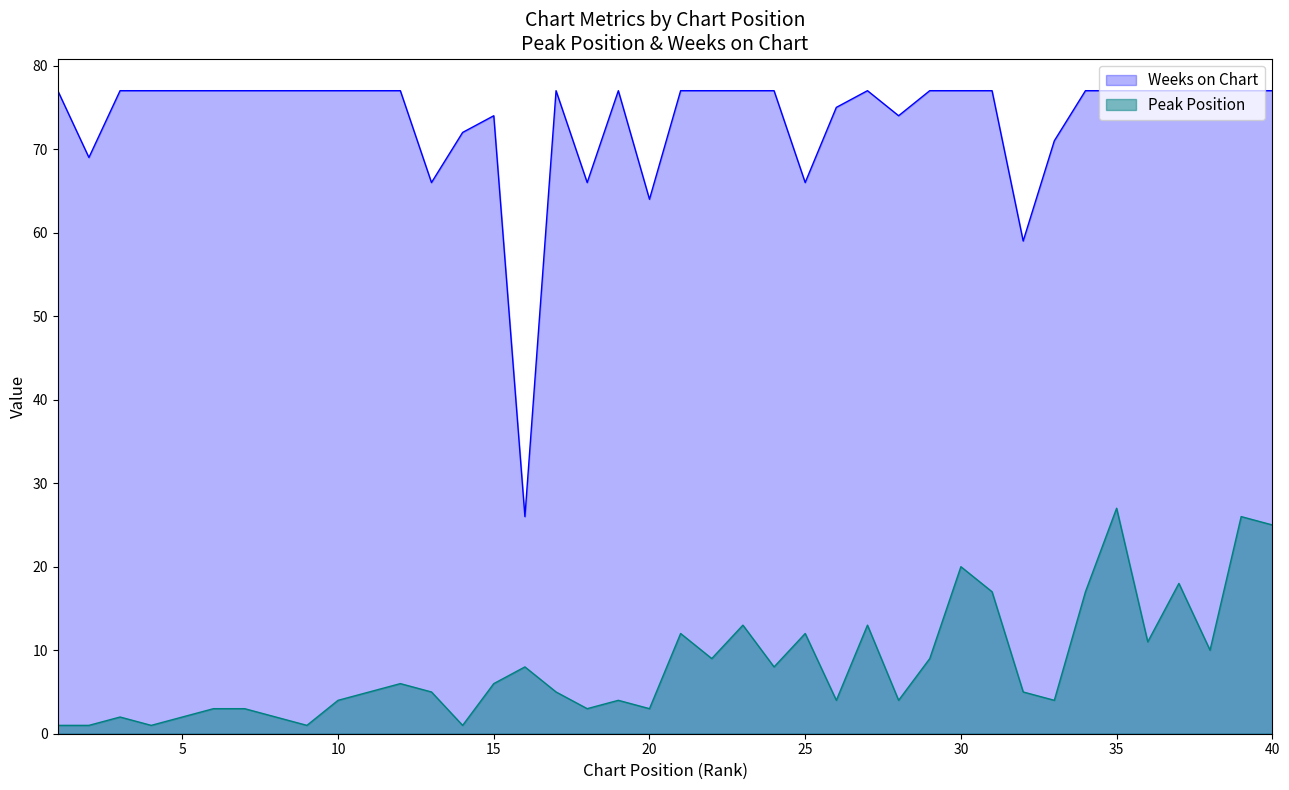

True or false: Weeks on Chart has a value of 77 at 38.

True